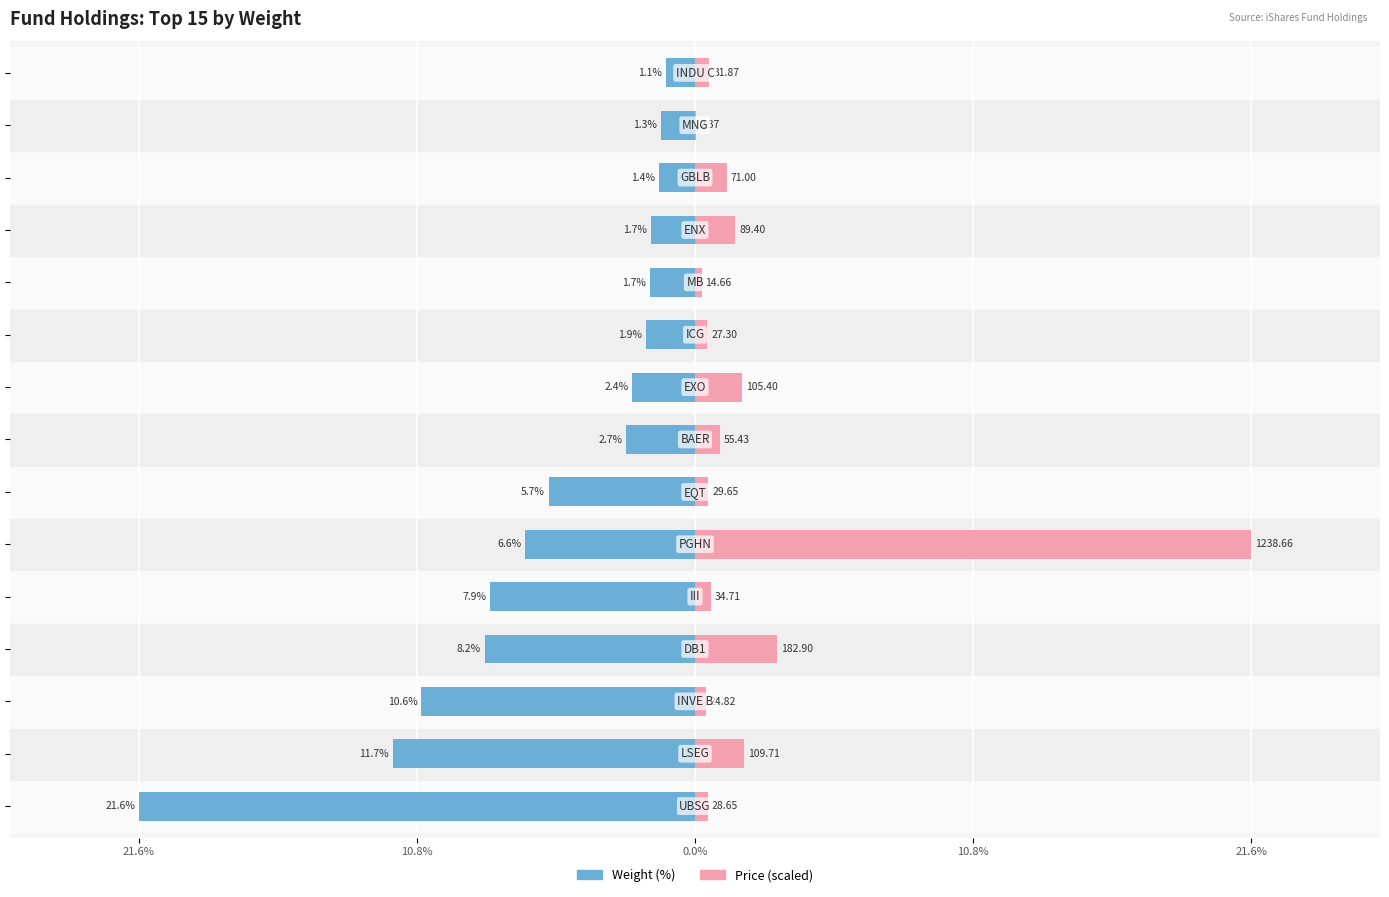

List the series in order of their overall mean, highest first.

Price (scaled), Weight (%)